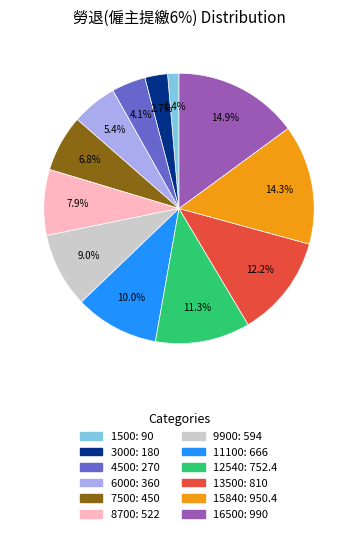

What percentage is the 13500 slice, to the nearest percent?

12%